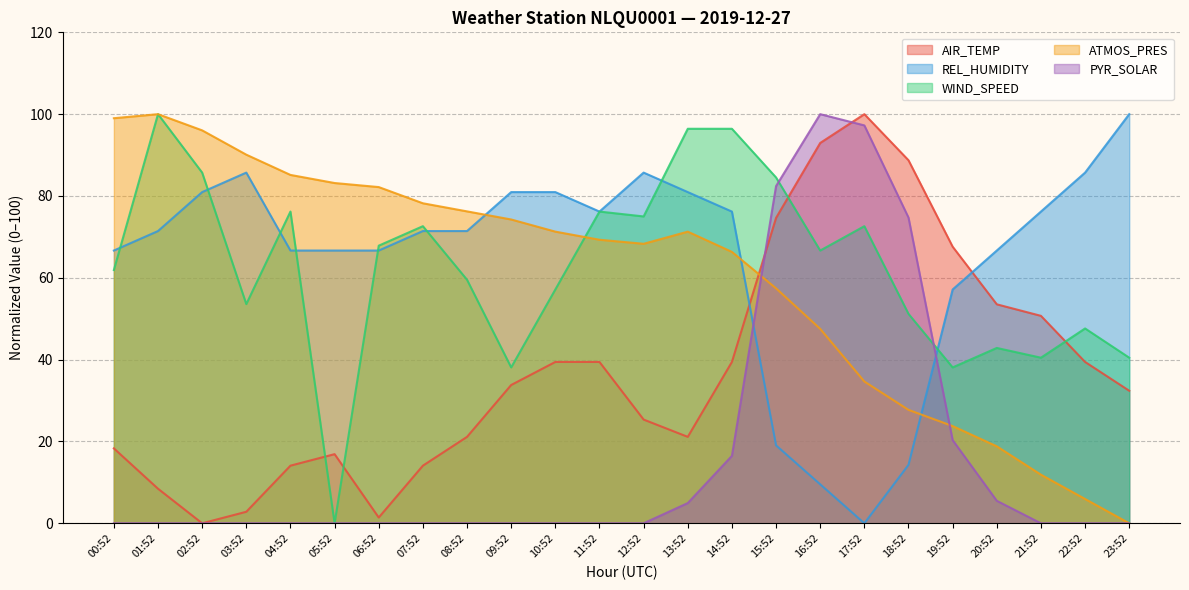

Count the number of categories in the chart.

24